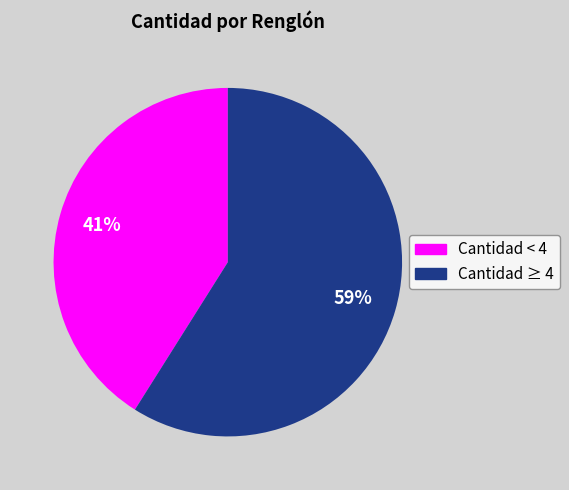

Count the number of slices in the pie.

2